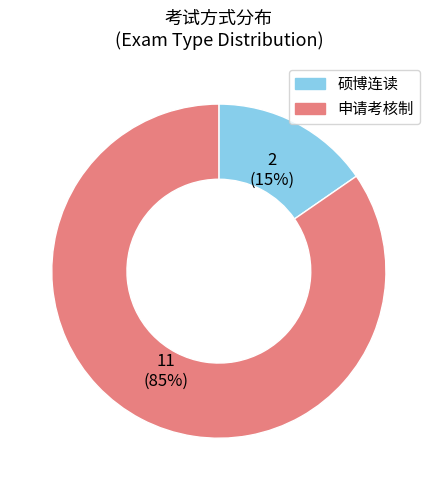

True or false: 申请考核制 accounts for 85% of the total.

True